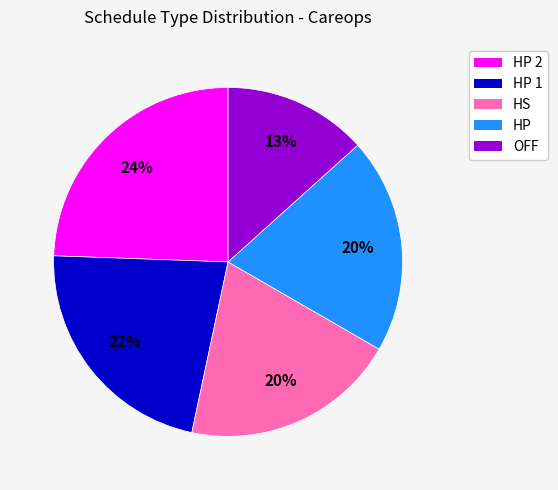

Count the number of slices in the pie.

5